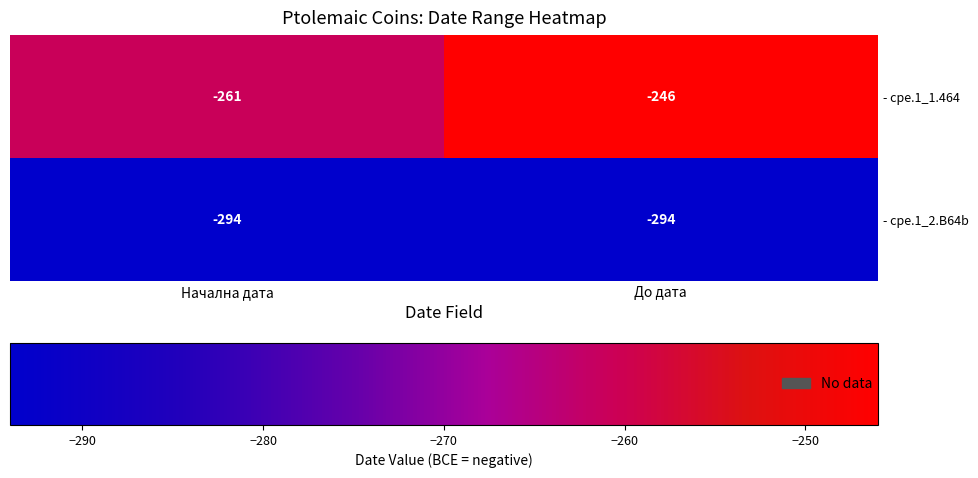

Which series changed the most between Начална дата and До дата?

- cpe.1_1.464